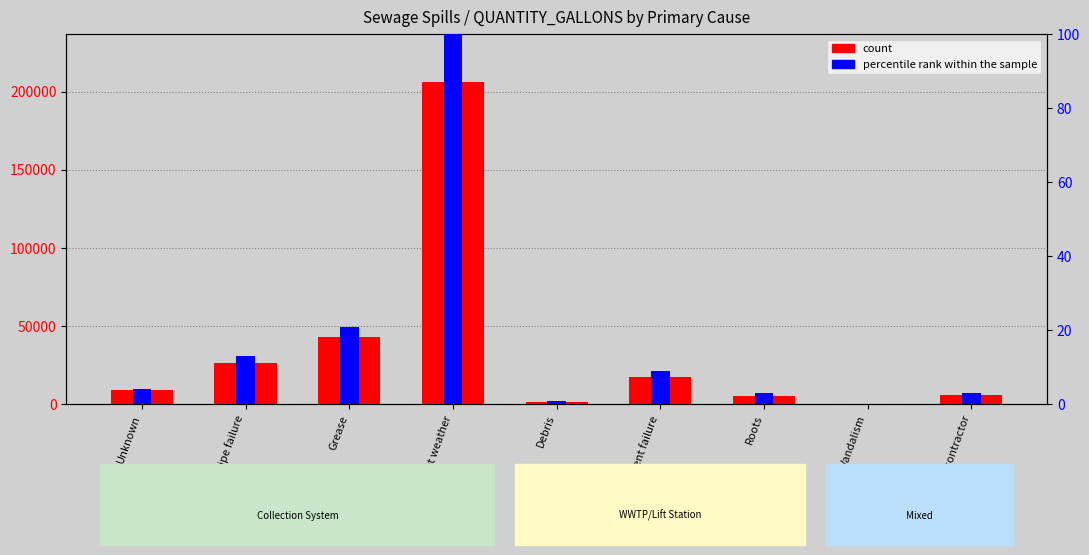

What are all the series names shown in the legend?

count, percentile rank within the sample